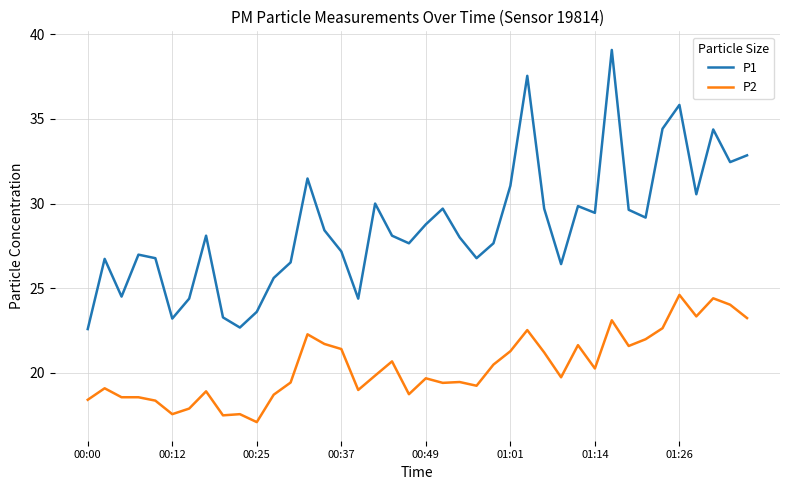

Which series has the largest total across all categories?

P1